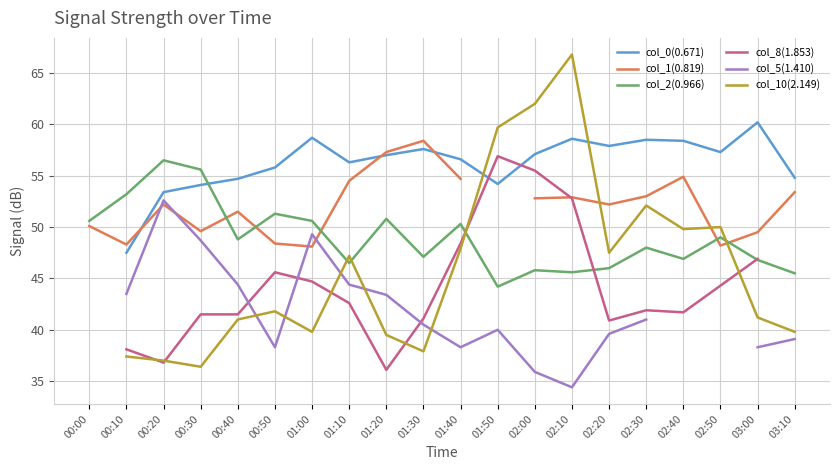

True or false: col_0(0.671) and col_8(1.853) intersect in this chart.

True